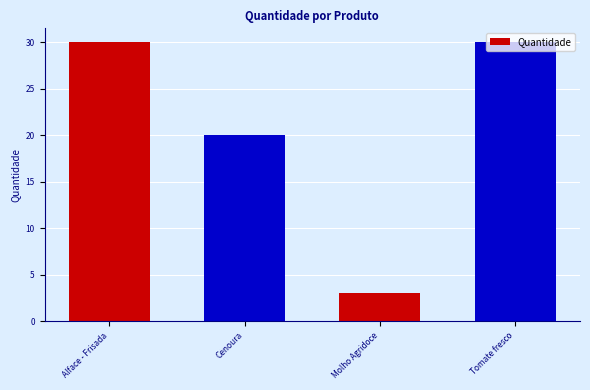

What is the change in value from Molho Agridoce to Tomate fresco?

+27